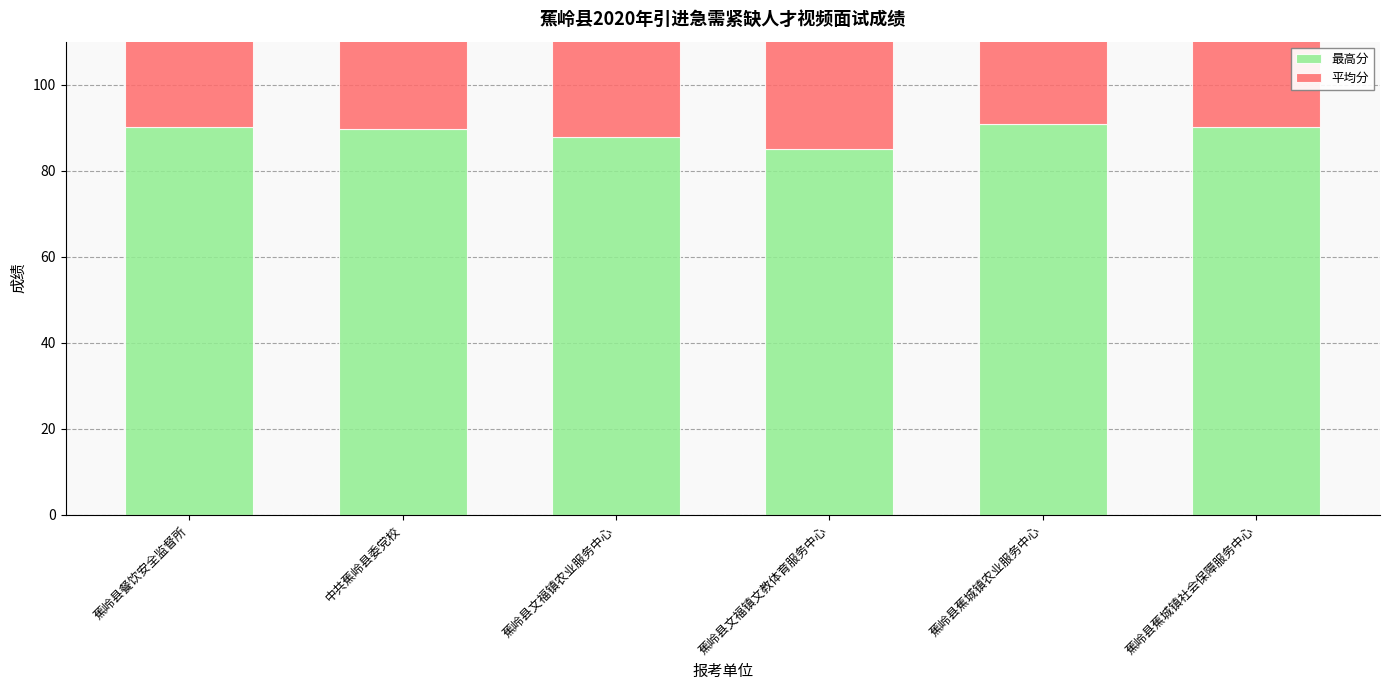

How many bars are there in total?

12